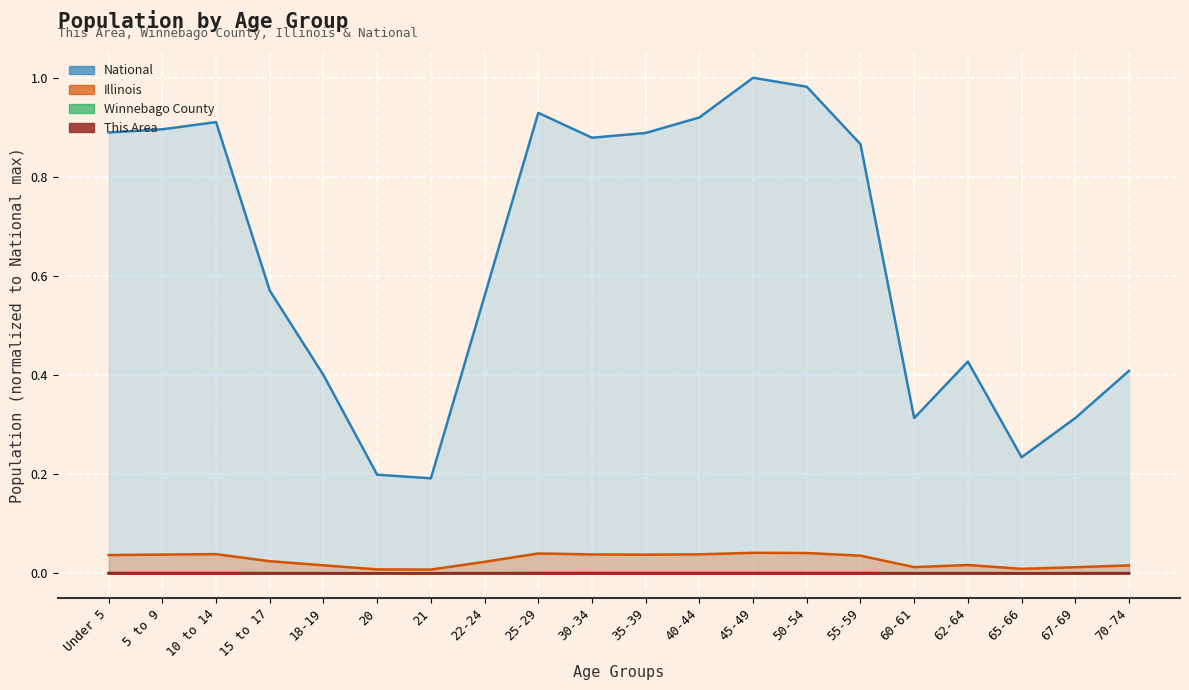

Which series changed the most between 21 and 65-66?

National